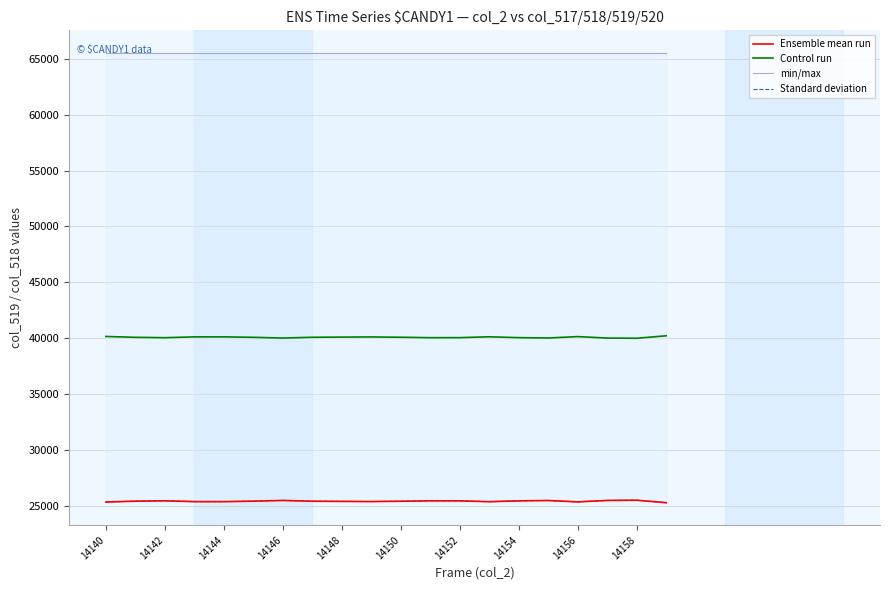

What is the lowest value of the Control run series?

40006